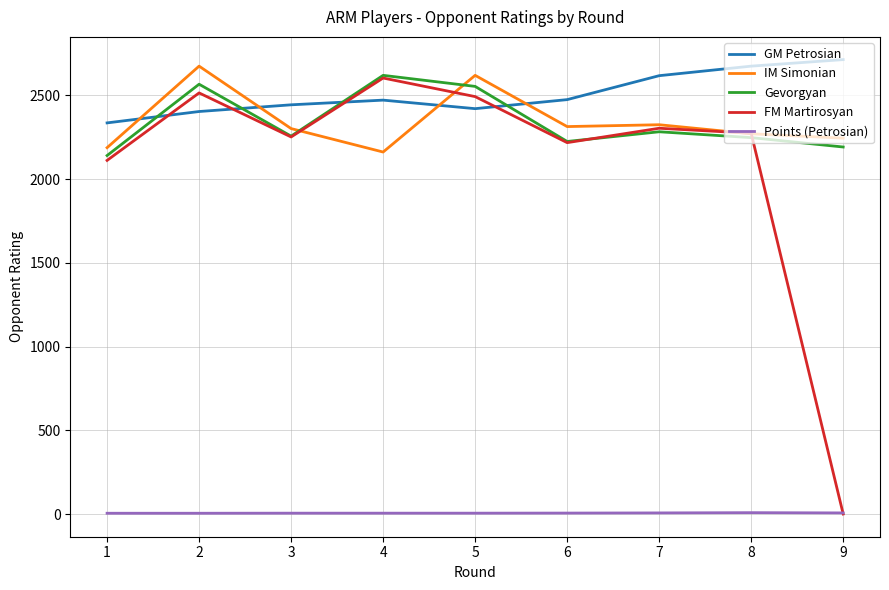

What are all the series names shown in the legend?

GM Petrosian, IM Simonian, Gevorgyan, FM Martirosyan, Points (Petrosian)